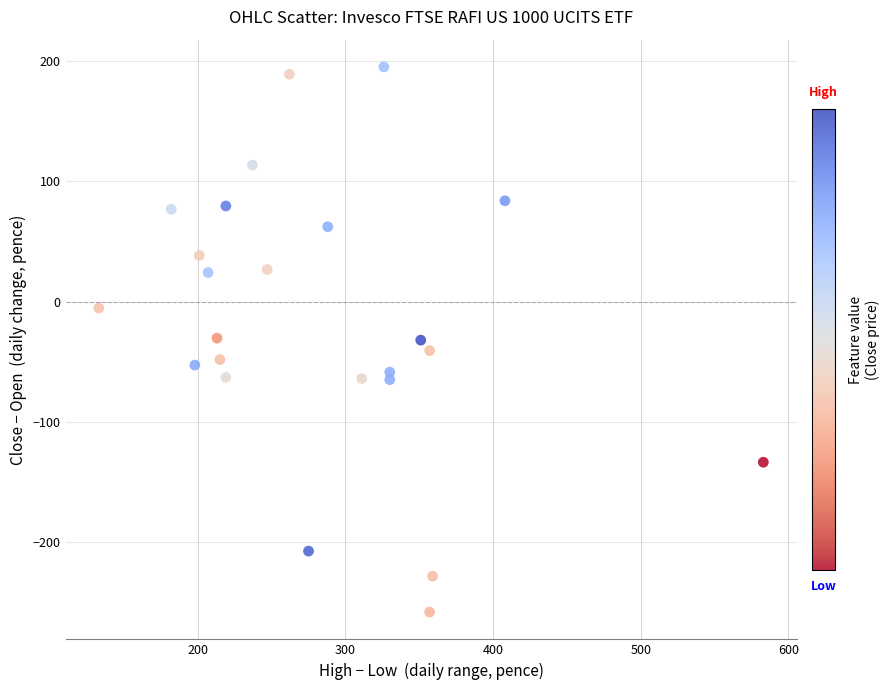

What is the range of X values (max minus min)?

450.0